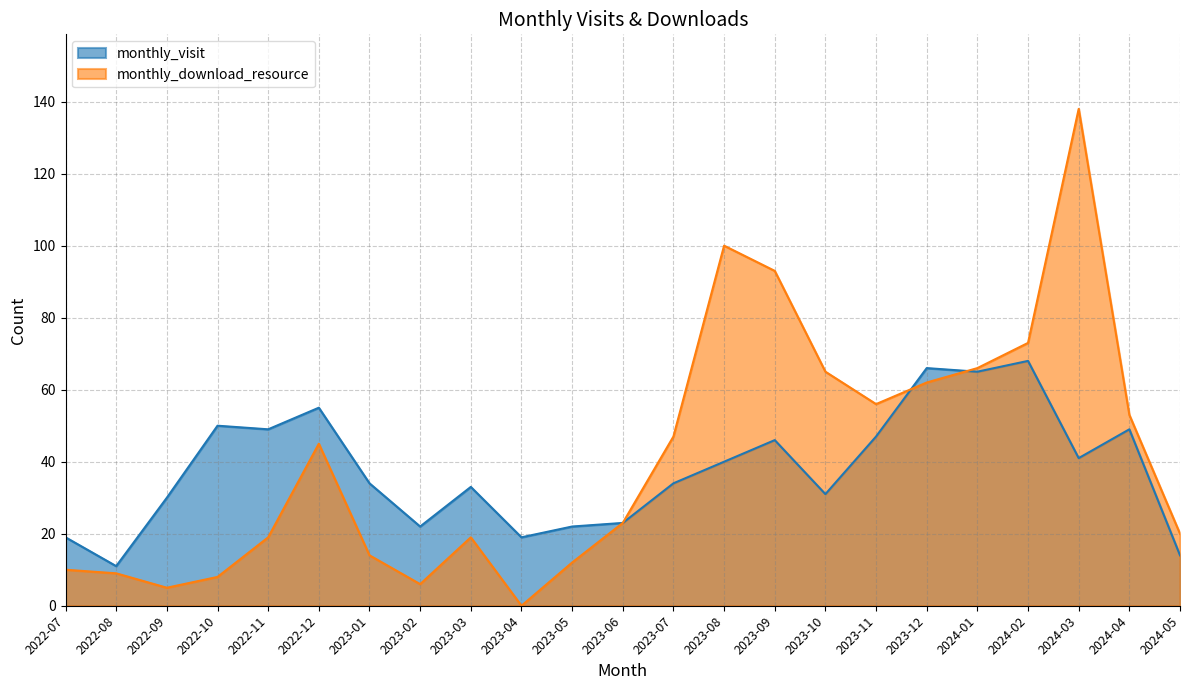

Which series ends up on top after the final intersection of monthly_download_resource and monthly_visit?

monthly_download_resource